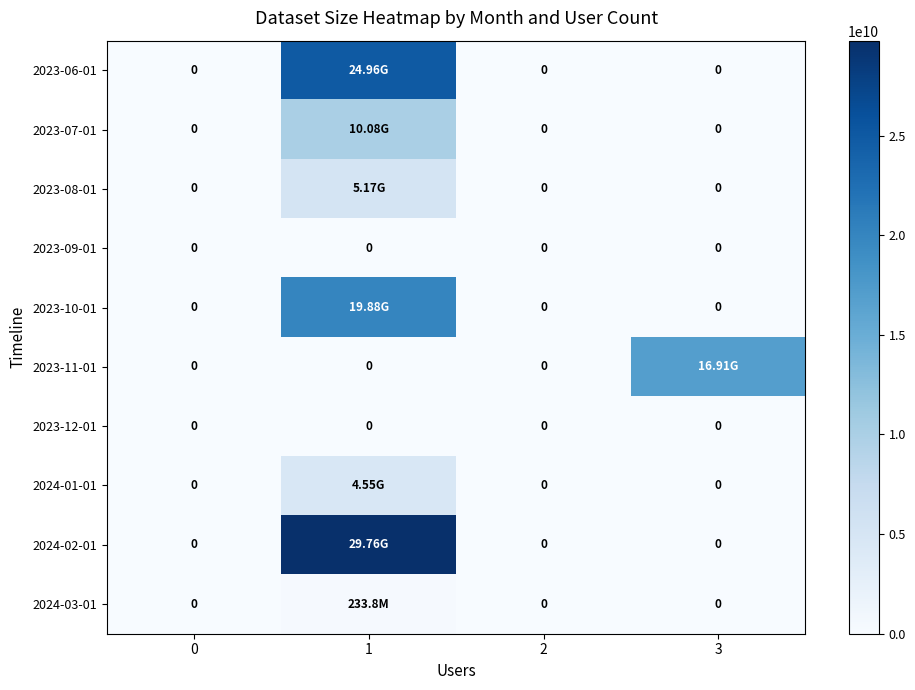

How many categories are shown in the chart?

4